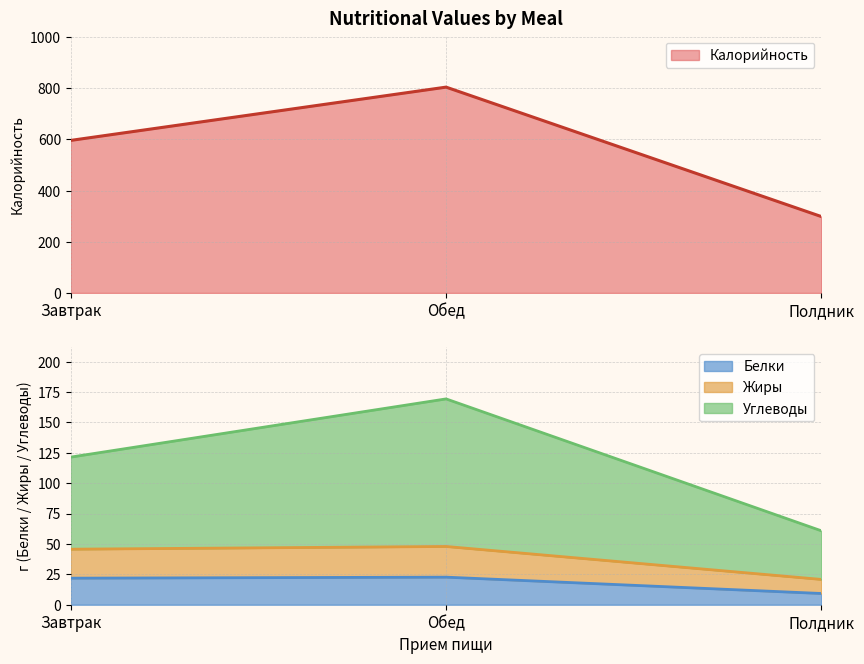

At which category does the chart reach its minimum across all series?

Полдник